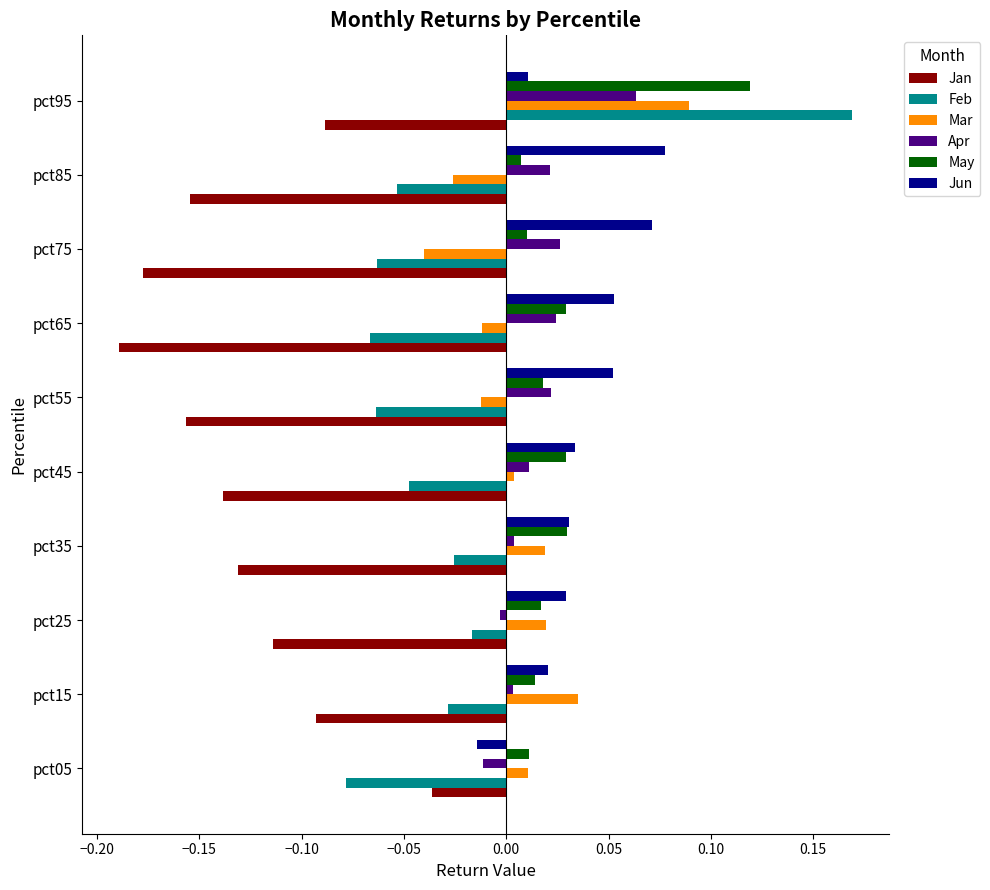

Which category has the lowest value in the Jun series?

pct05